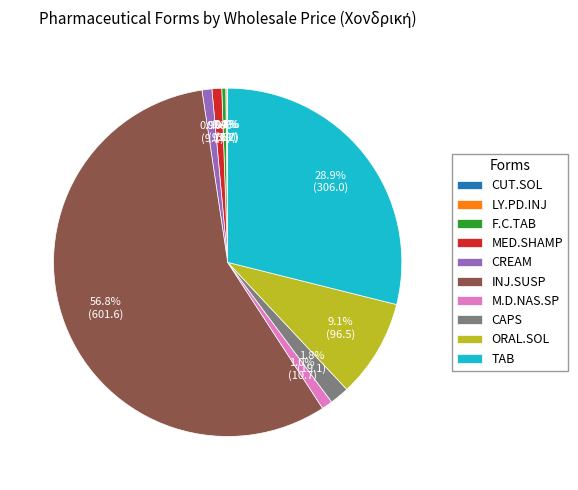

What is the largest slice in the pie chart?

INJ.SUSP